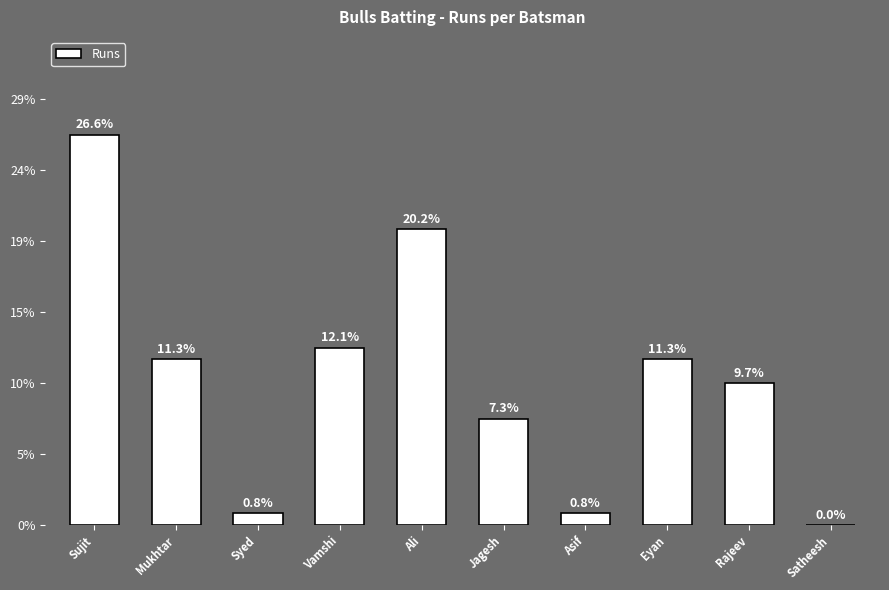

Are the bars horizontal?

No